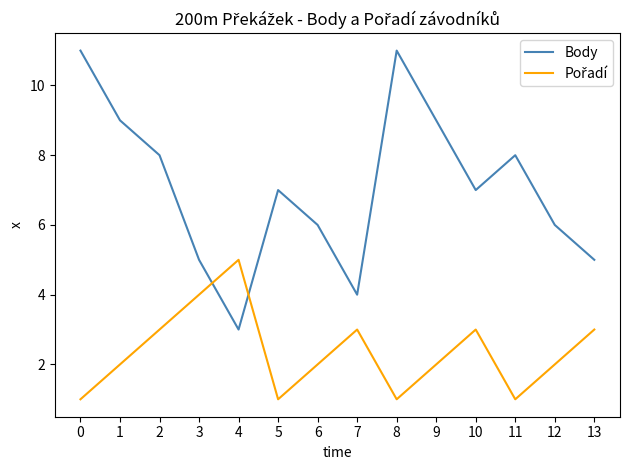

Which category has the lowest value in the Body series?

4